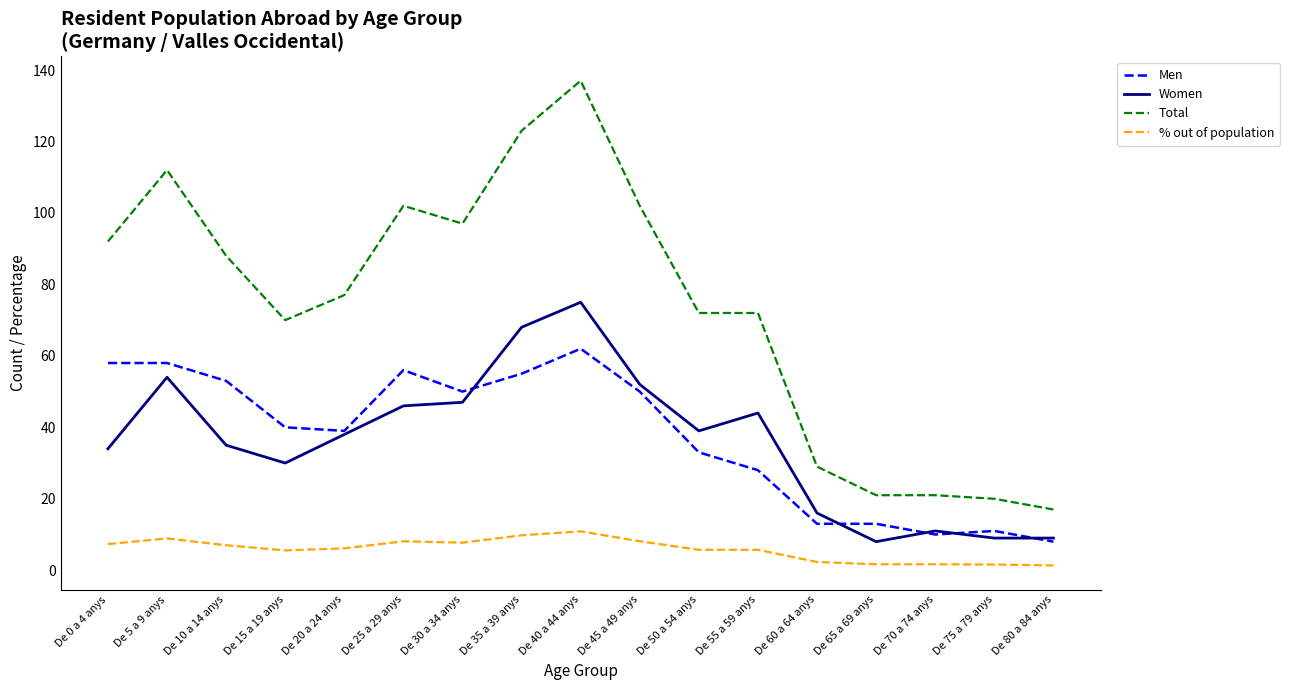

What is the average value of the % out of population series?

5.9